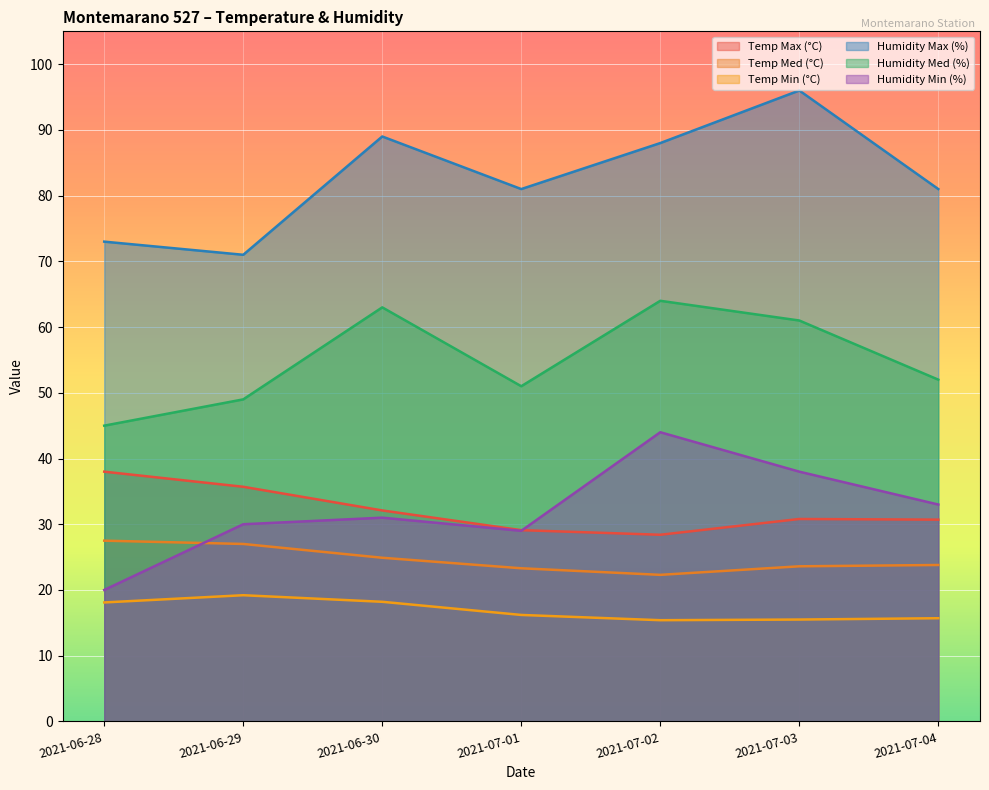

Which series changed the most between 2021-07-01 and 2021-07-04?

Humidity Min (%)